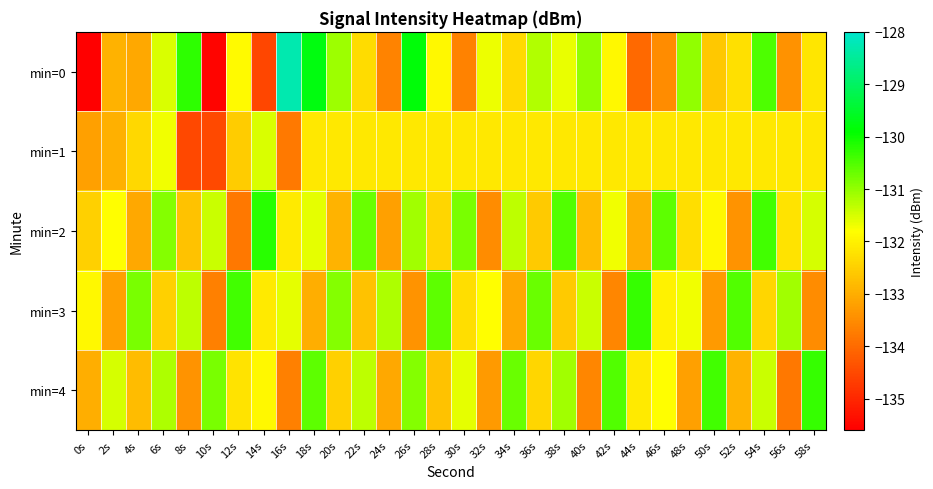

What is the minimum value shown in the chart?

-219.3